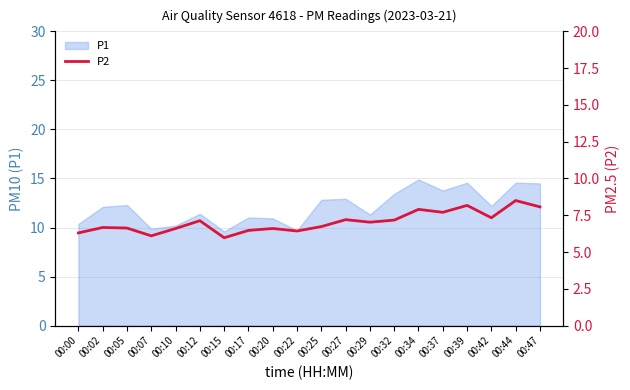

Rank the categories by value from lowest to highest.

00:15, 00:07, 00:00, 00:22, 00:17, 00:10, 00:20, 00:05, 00:02, 00:25, 00:29, 00:12, 00:32, 00:27, 00:42, 00:37, 00:34, 00:47, 00:39, 00:44